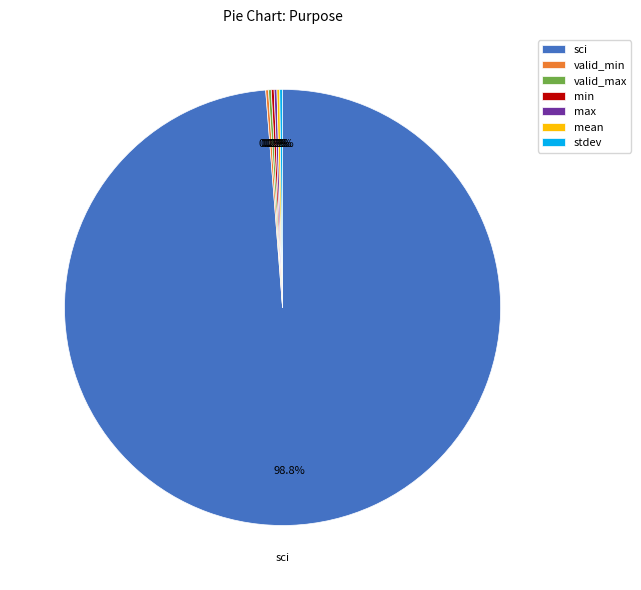

What is the largest slice in the pie chart?

sci